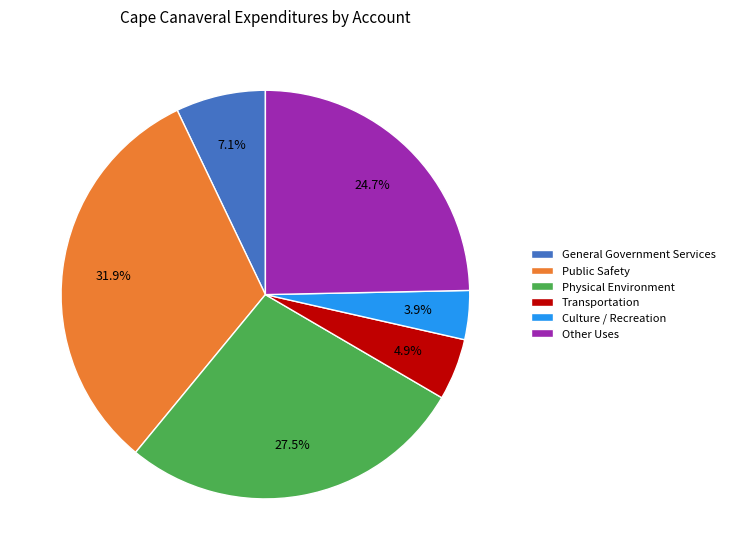

Does Public Safety account for over 50% of the chart?

No